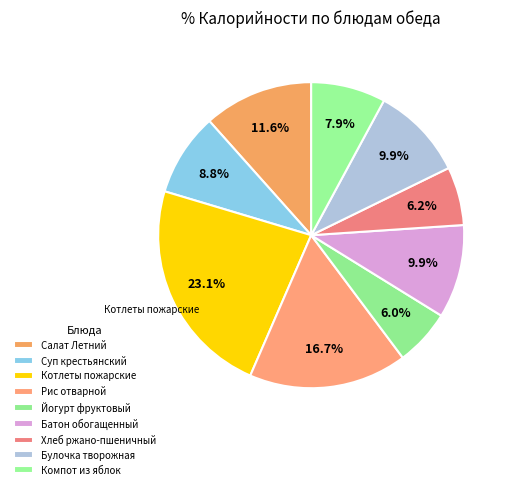

To the nearest percent, what is the difference between the largest and smallest slice percentages?

17%